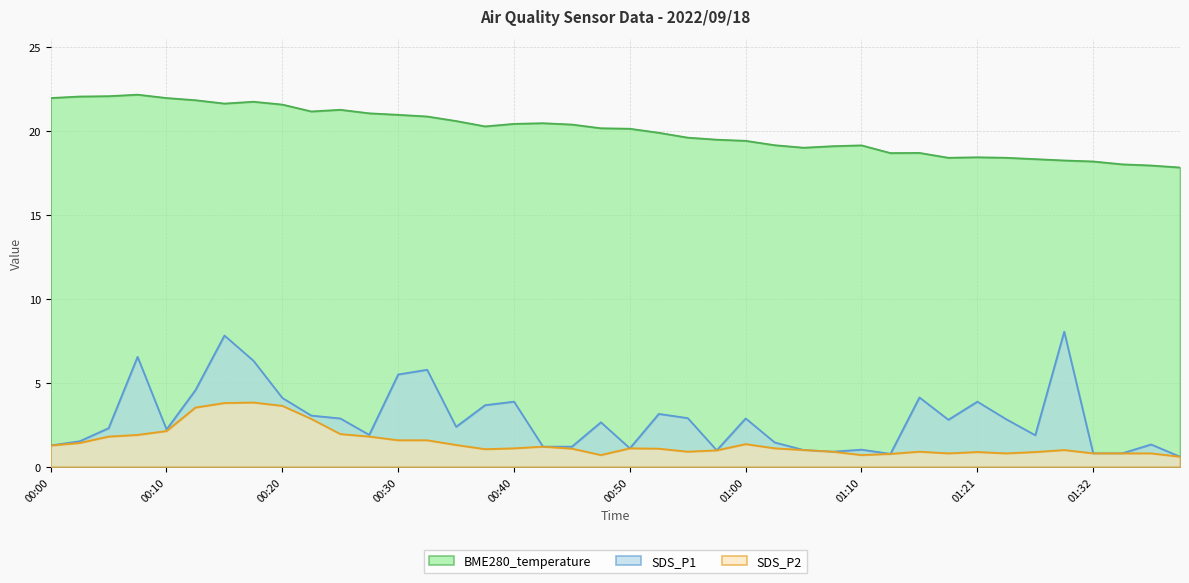

The SDS_P1 series shows 13.0 at 00:15. True or false?

False